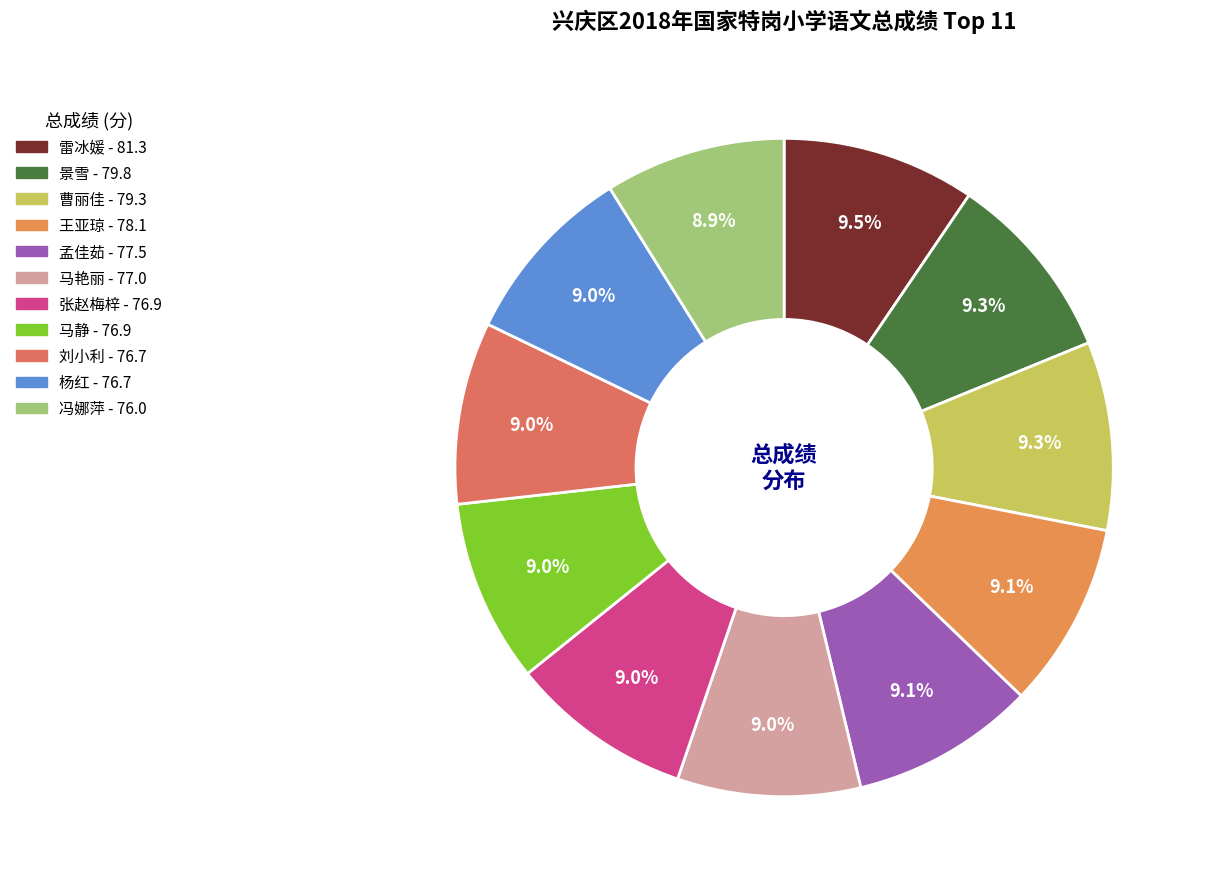

Is the sum of 张赵梅梓 and 刘小利 greater than half?

No